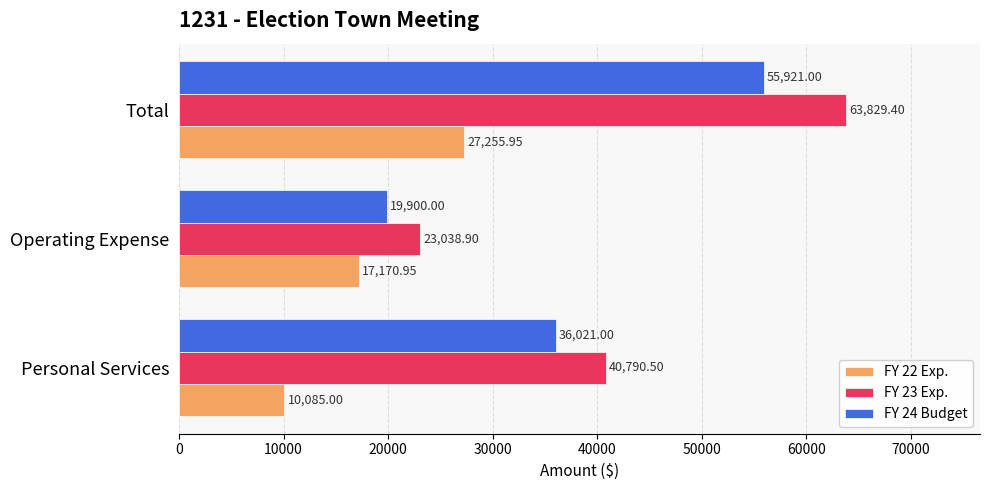

How many distinct data groups are displayed?

3